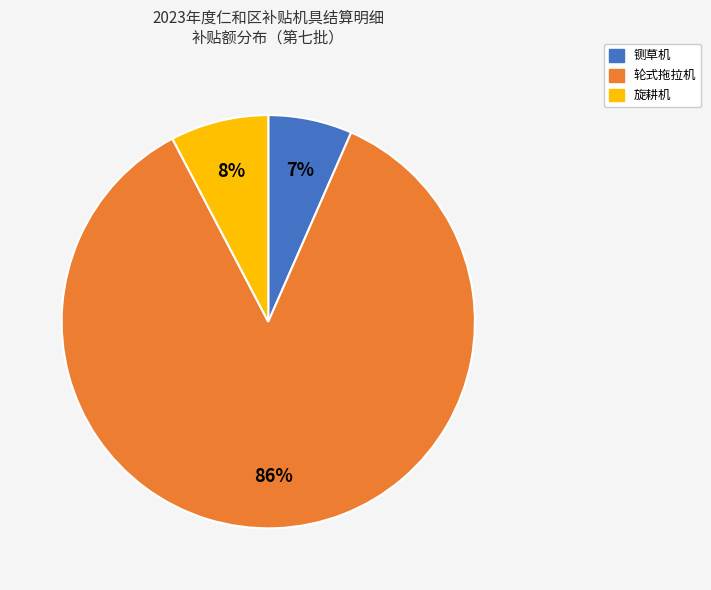

To the nearest percent, what is the average slice percentage?

33%